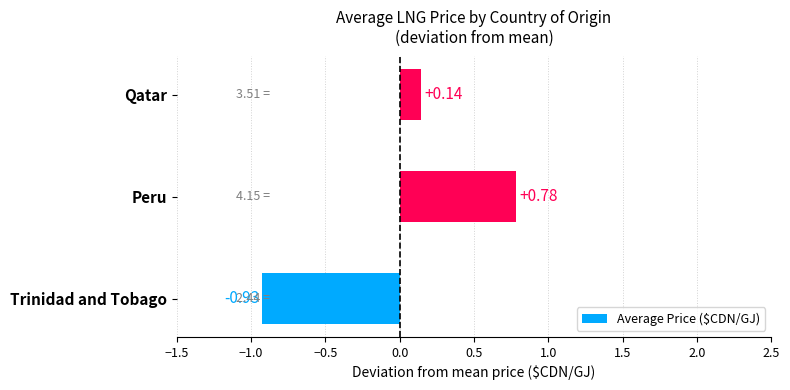

How many bars are there in total?

3